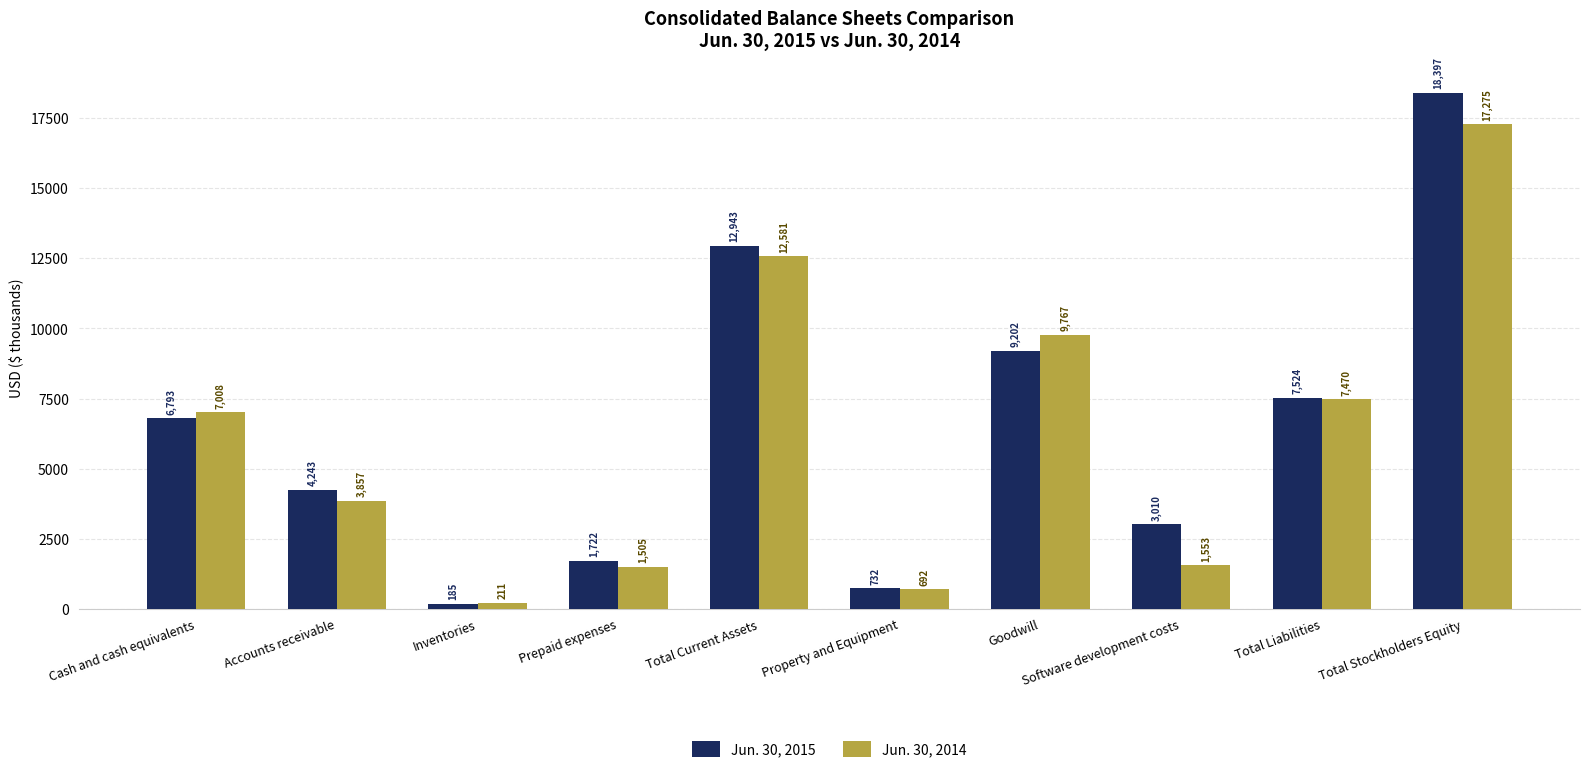

Are the bars horizontal?

No